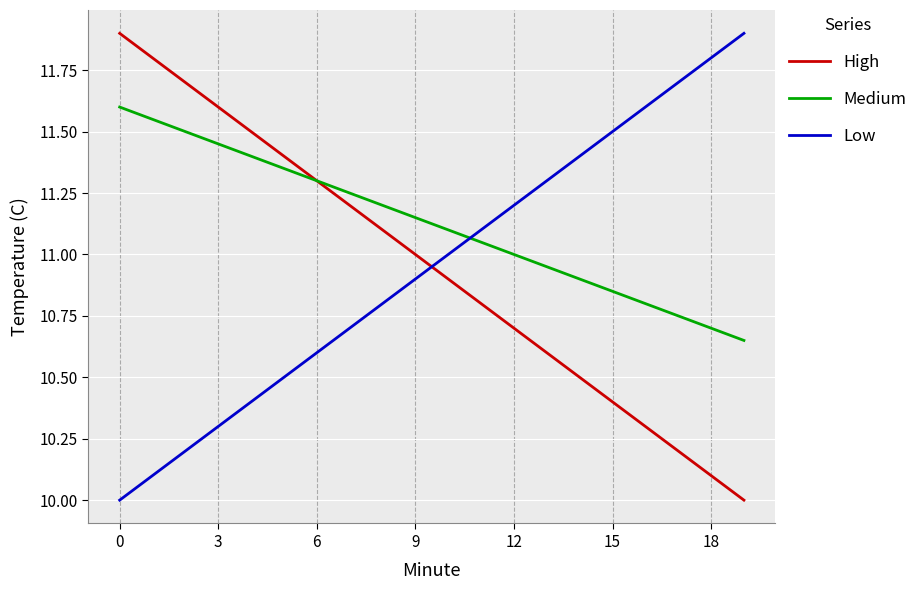

How many intersections are there between Low and Medium?

1